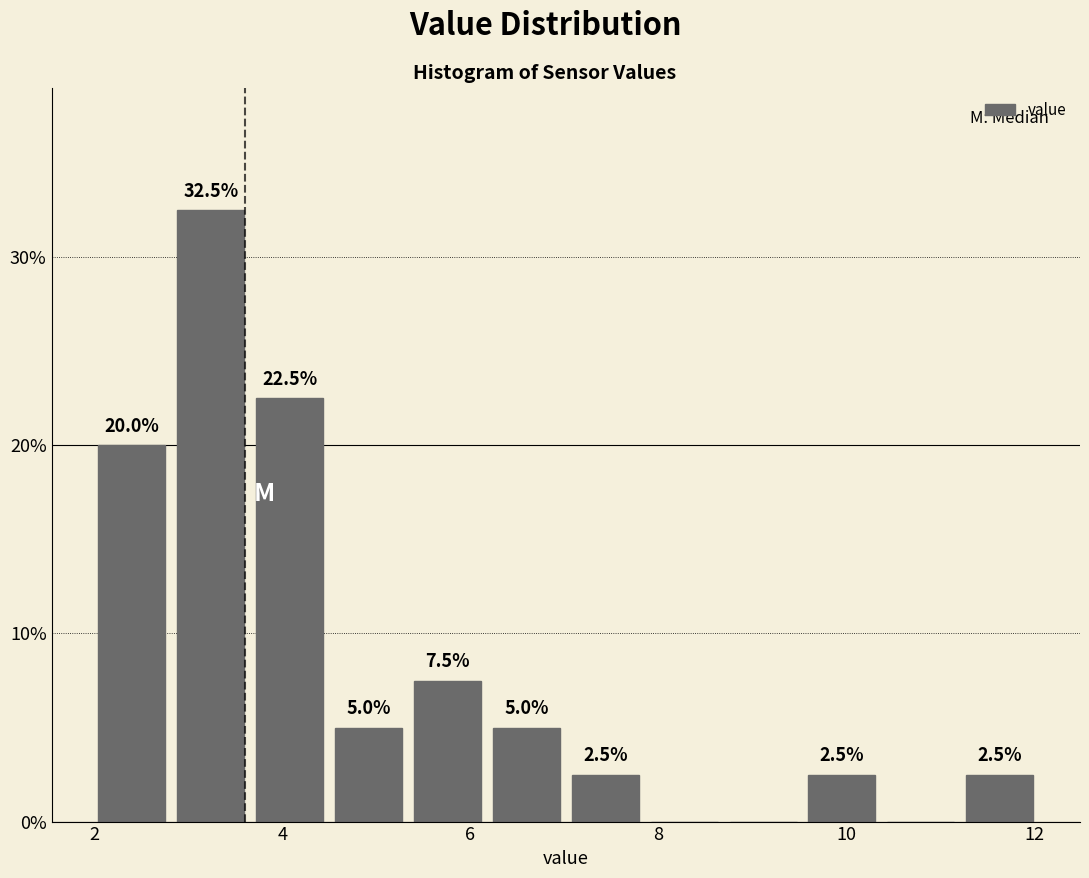

Over which range of the x-axis is the bar tallest?

2.8 to 3.6